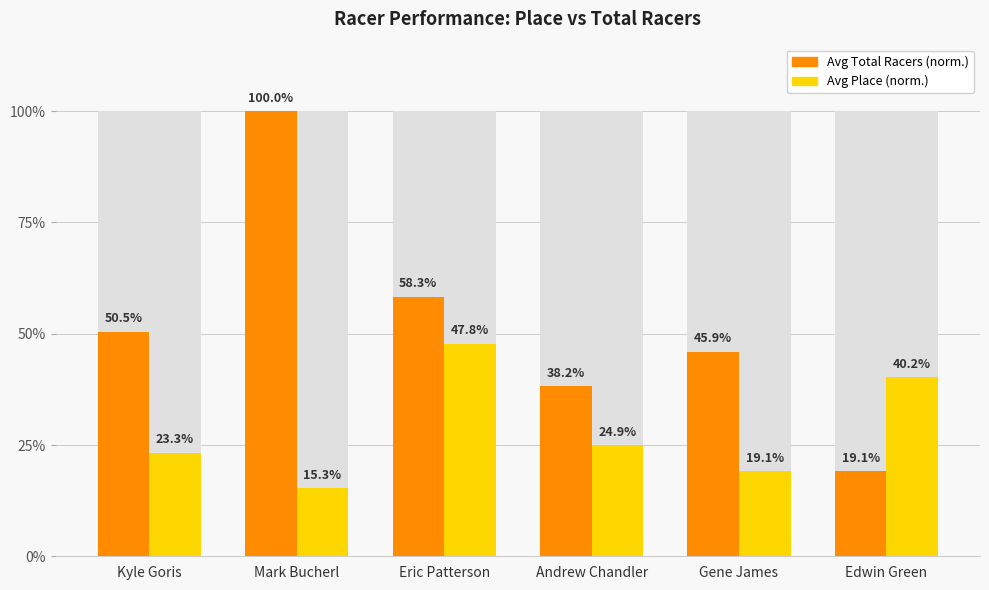

How many data points does each series have?

6